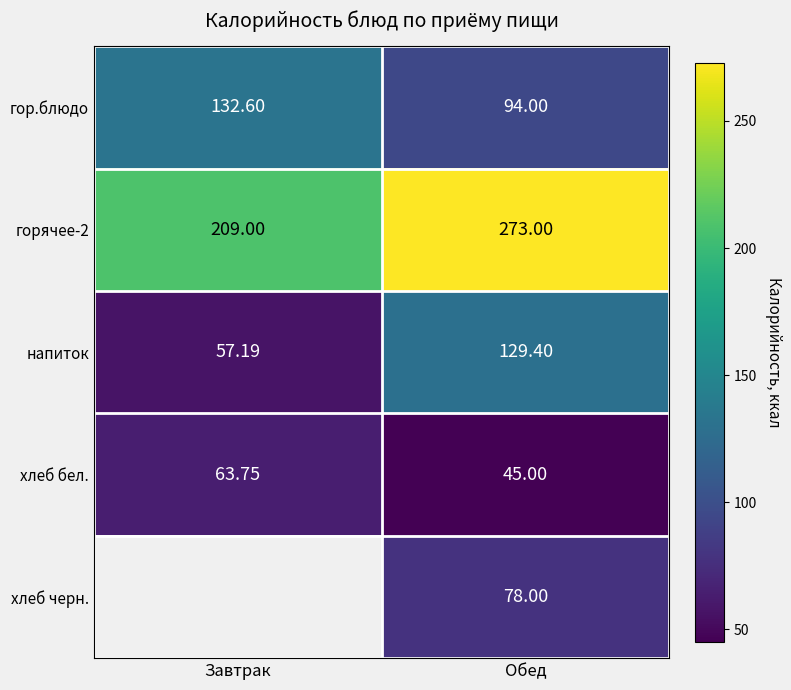

What is the highest value of the напиток series?

129.4